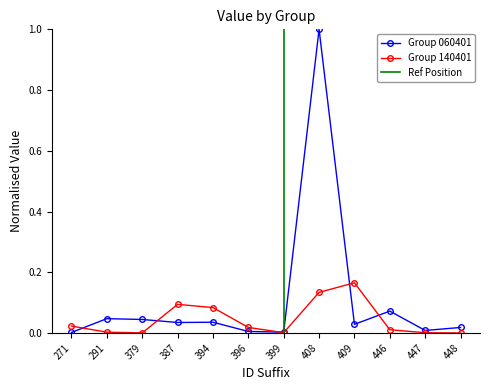

At how many categories does at least one series exceed 0?

12